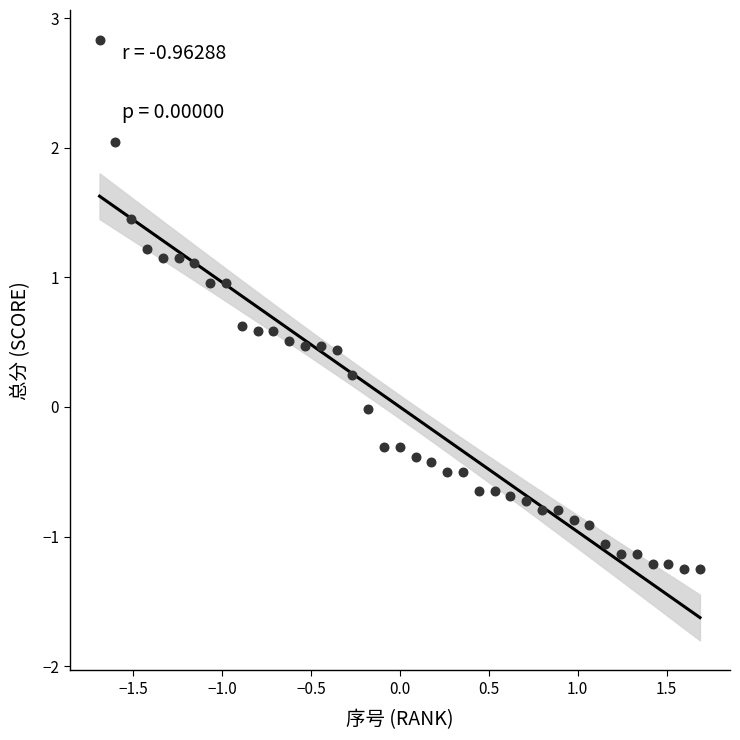

What is the range of Y values (max minus min)?

4.1